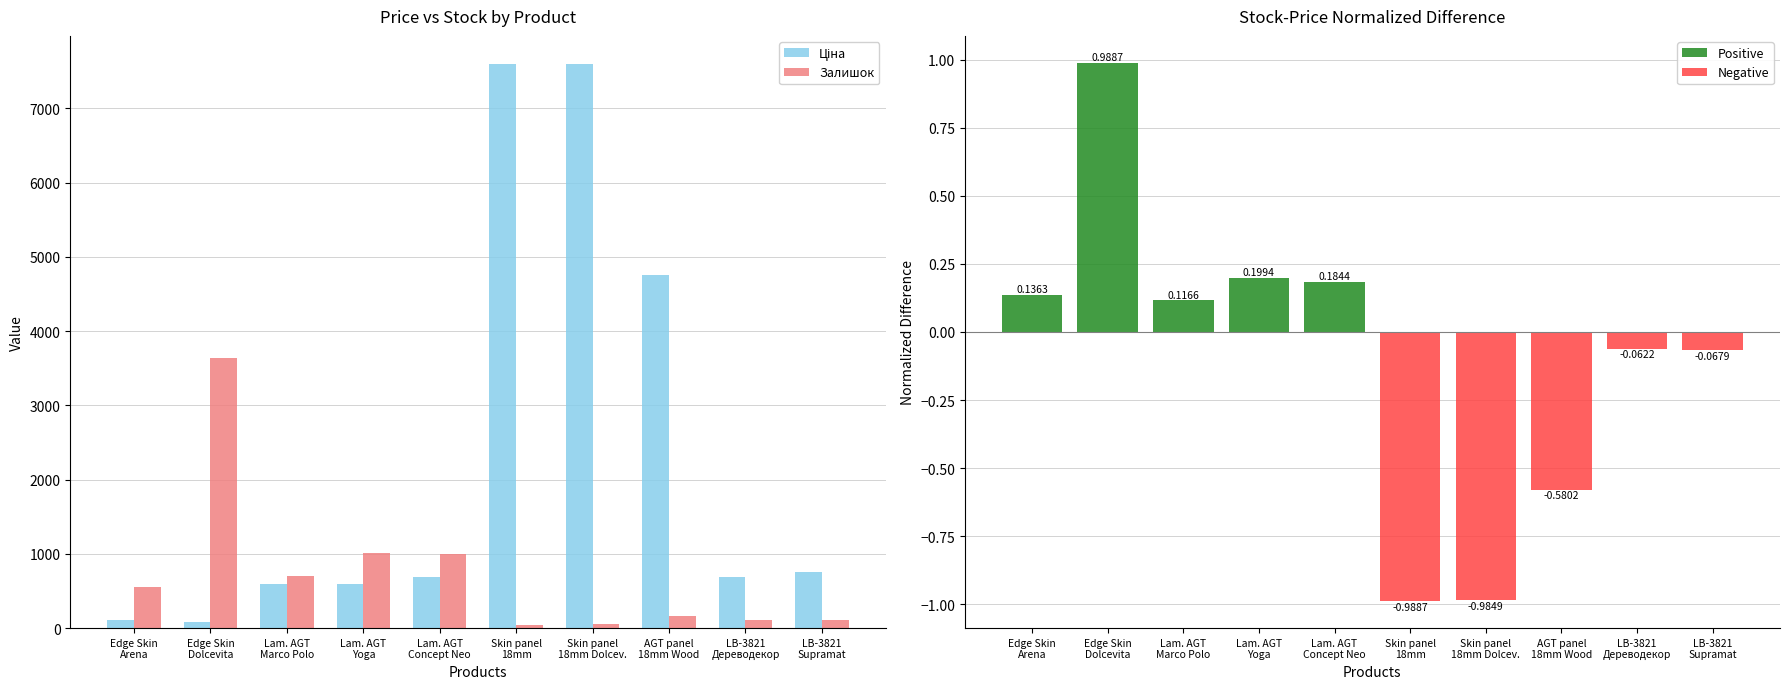

How many values in the Залишок series are below 550?

5